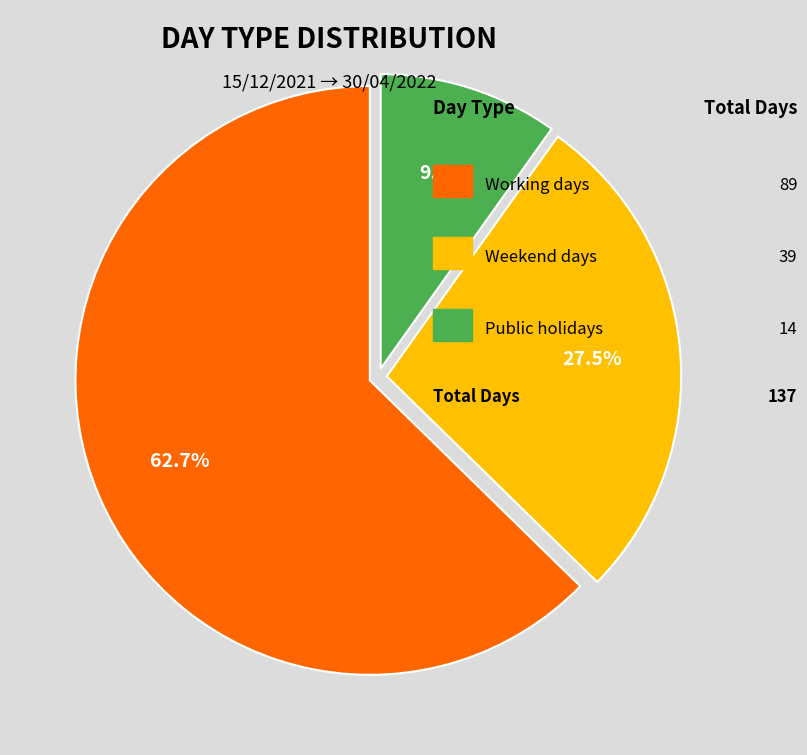

Is there a majority slice in this chart?

Yes